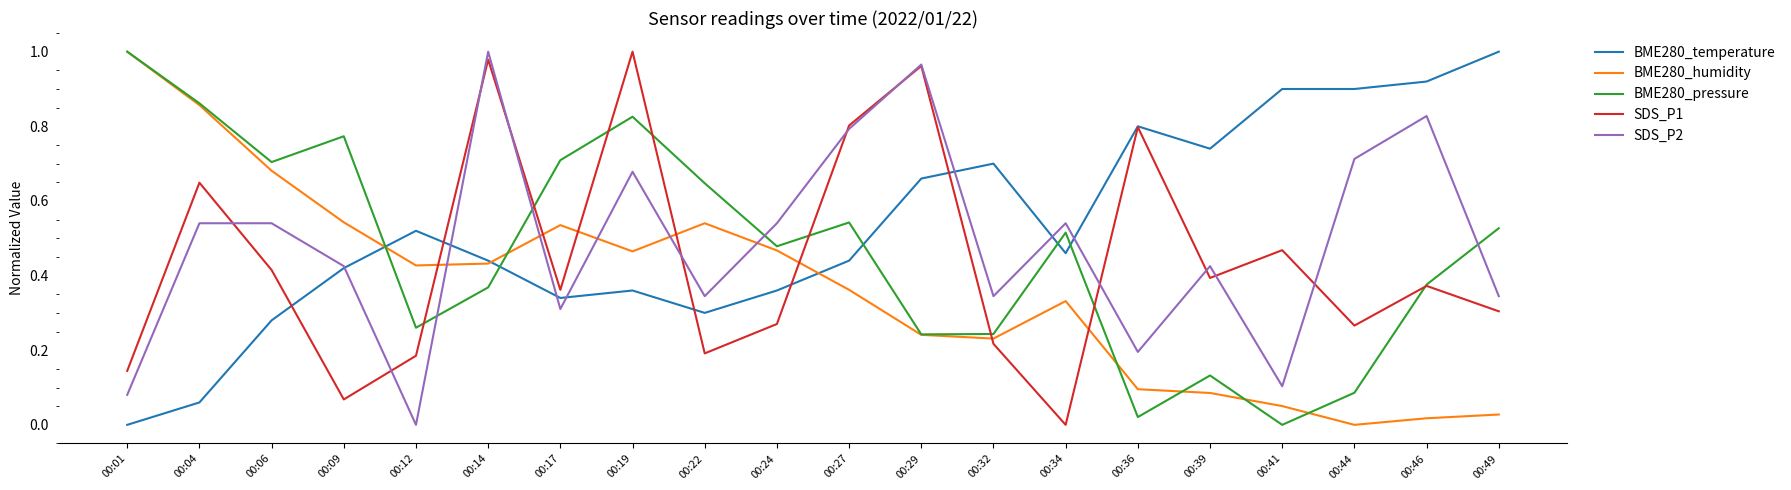

True or false: SDS_P2 has a value of 0.2 at 00:32.

False